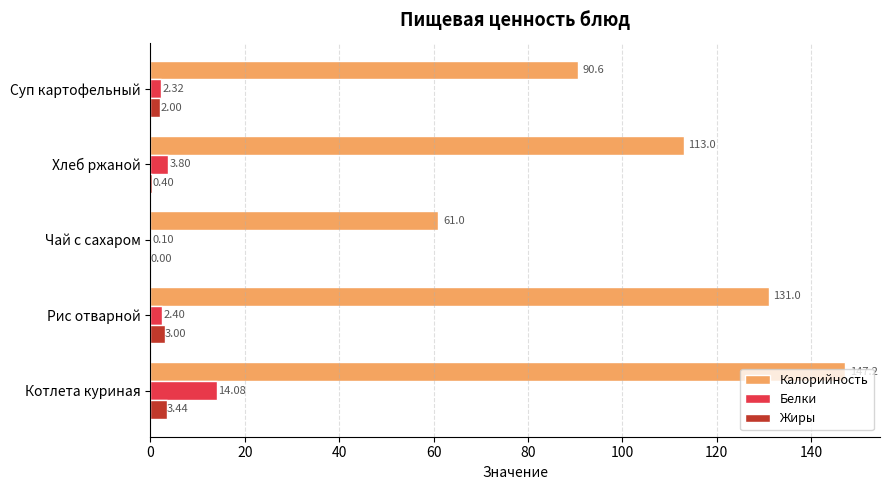

Where is Жиры nearest to the value 1?

Хлеб ржаной